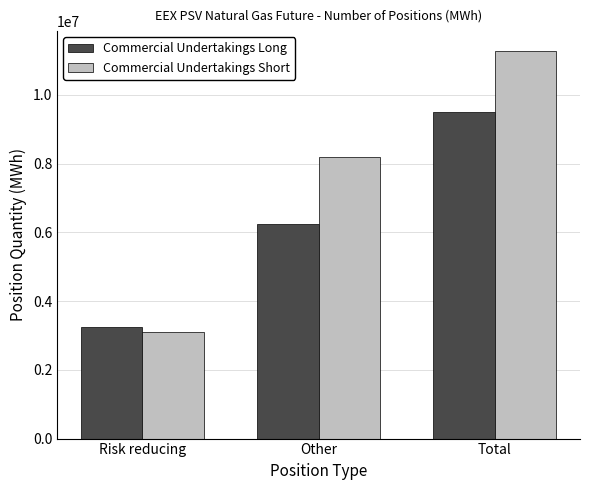

Which category has the lowest value across all series?

Risk reducing